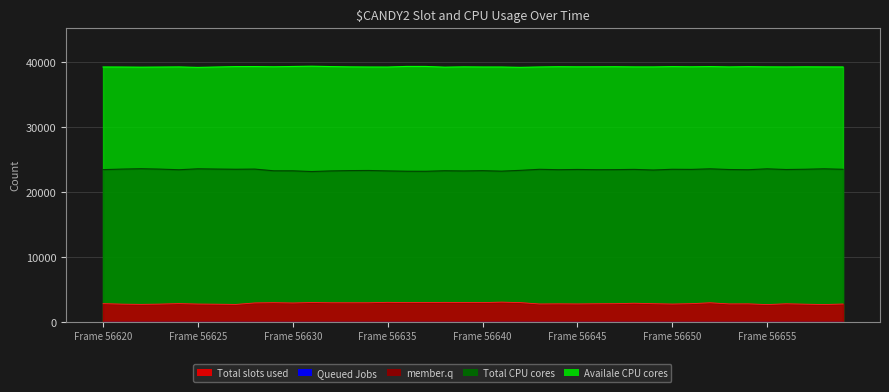

What is the maximum value shown in the chart?

39362